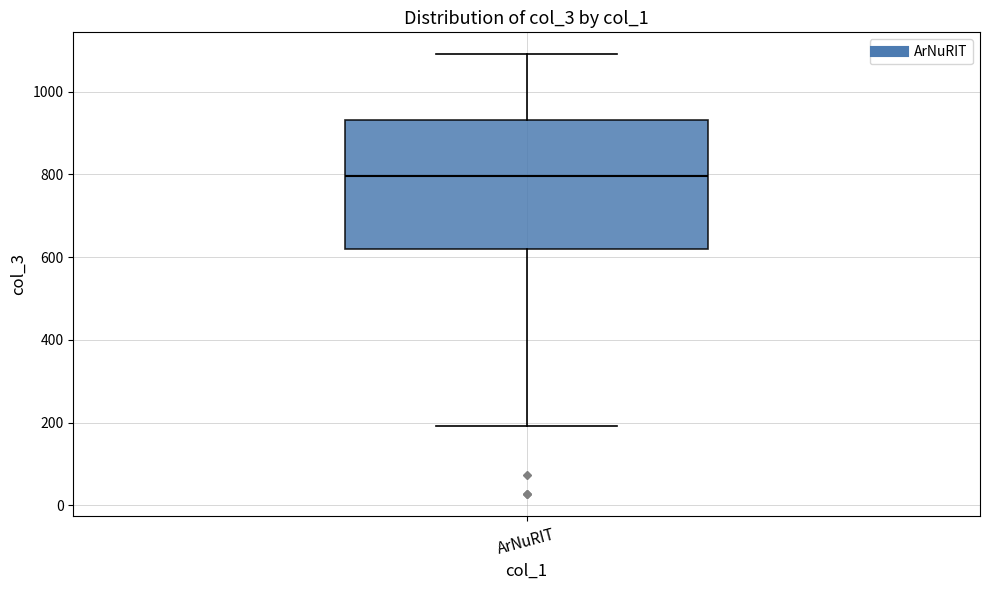

Where does the lower whisker of the box for ArNuRIT end on the y-axis? The values are not printed on the chart, so give them approximately, as read against the axis.

200